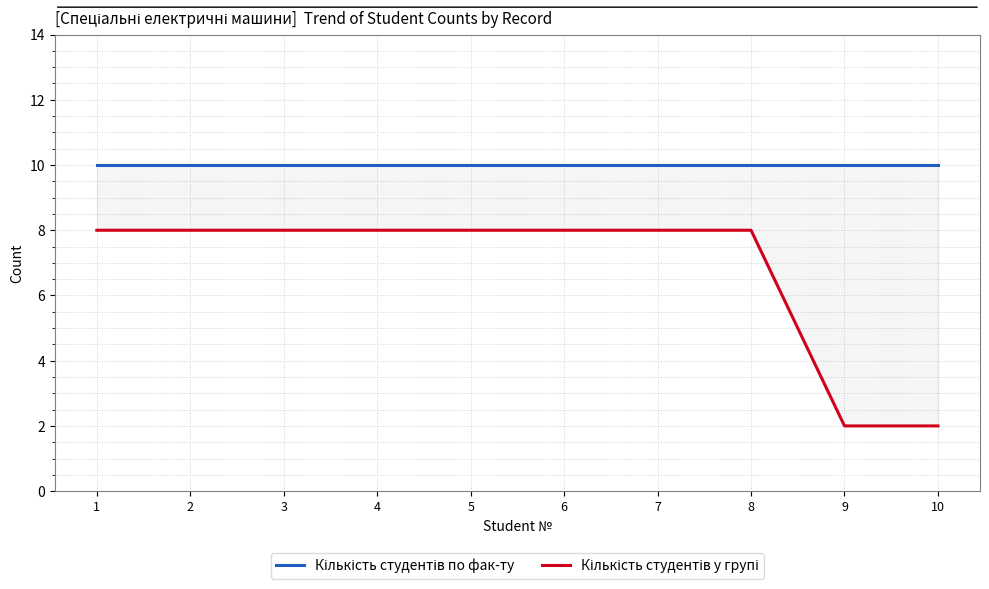

How many lines are shown in the chart?

2